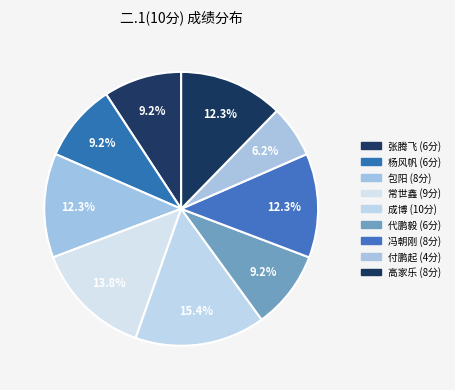

Count the number of slices in the pie.

9